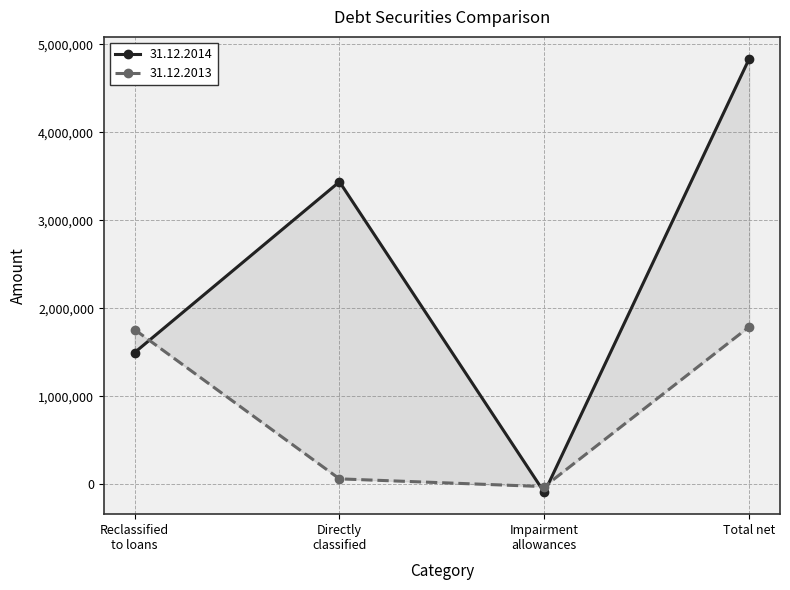

What is the total value across all series at Impairment allowances?

-122769